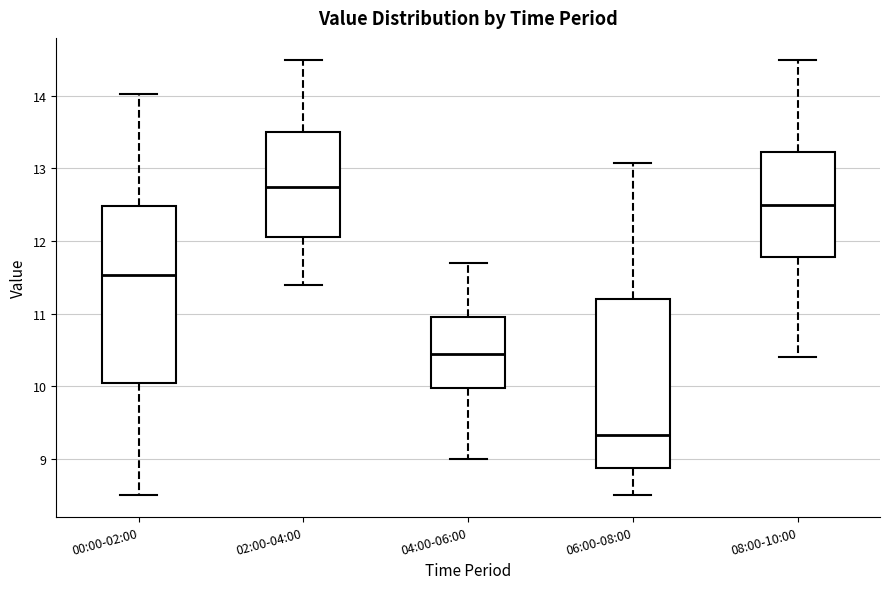

Reading left to right, read every box against the y-axis: the position of its median line, the range the box covers, and the ends of its whiskers. The values are not printed on the chart, so give them approximately, as read against the axis.

00:00-02:00: median 11.5, box 10.0 to 12.5, whiskers 8.5 to 14.0
02:00-04:00: median 12.8, box 12.1 to 13.5, whiskers 11.4 to 14.5
04:00-06:00: median 10.5, box 10.0 to 11.0, whiskers 9.0 to 11.7
06:00-08:00: median 9.3, box 8.9 to 11.2, whiskers 8.5 to 13.1
08:00-10:00: median 12.5, box 11.8 to 13.2, whiskers 10.4 to 14.5